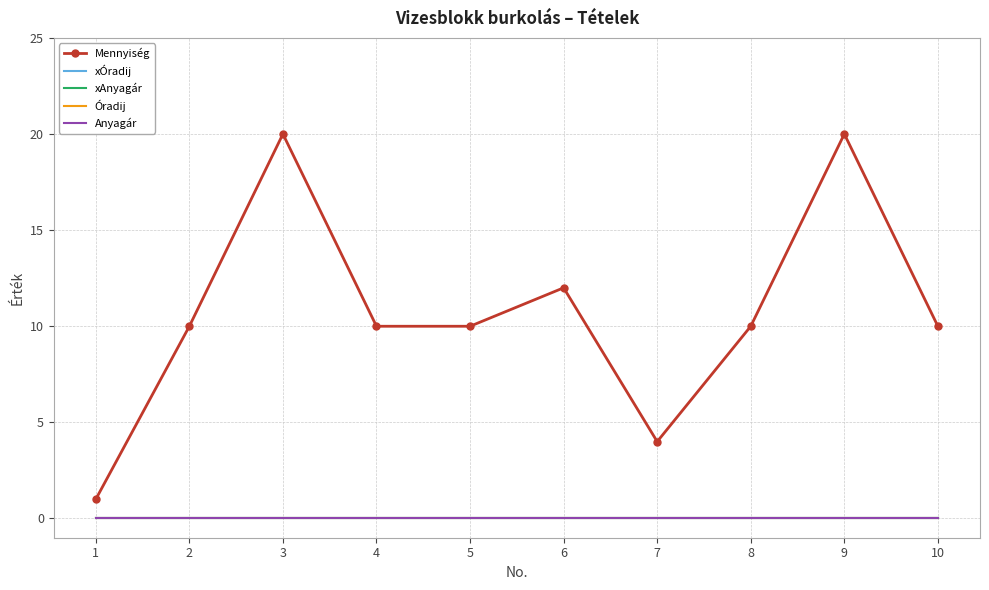

True or false: Anyagár has more than 0 points higher than both neighbors.

False